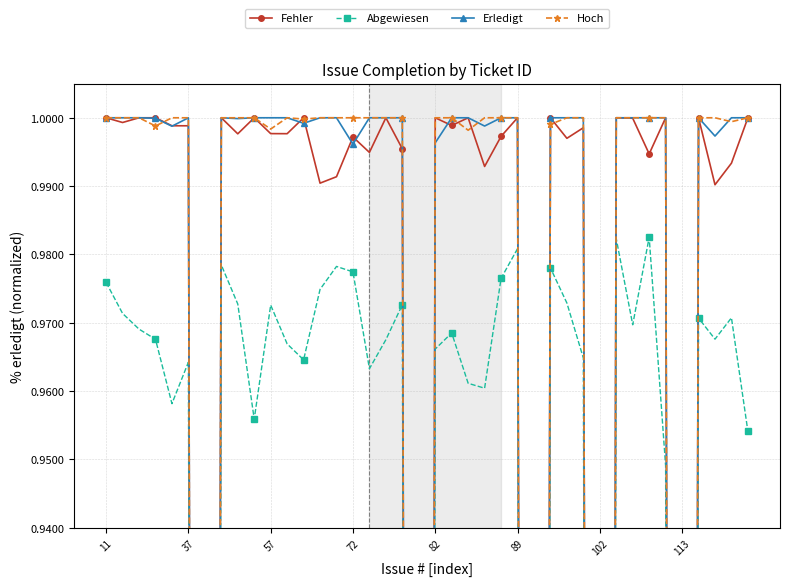

What is the sum of all Erledigt values?

35.0